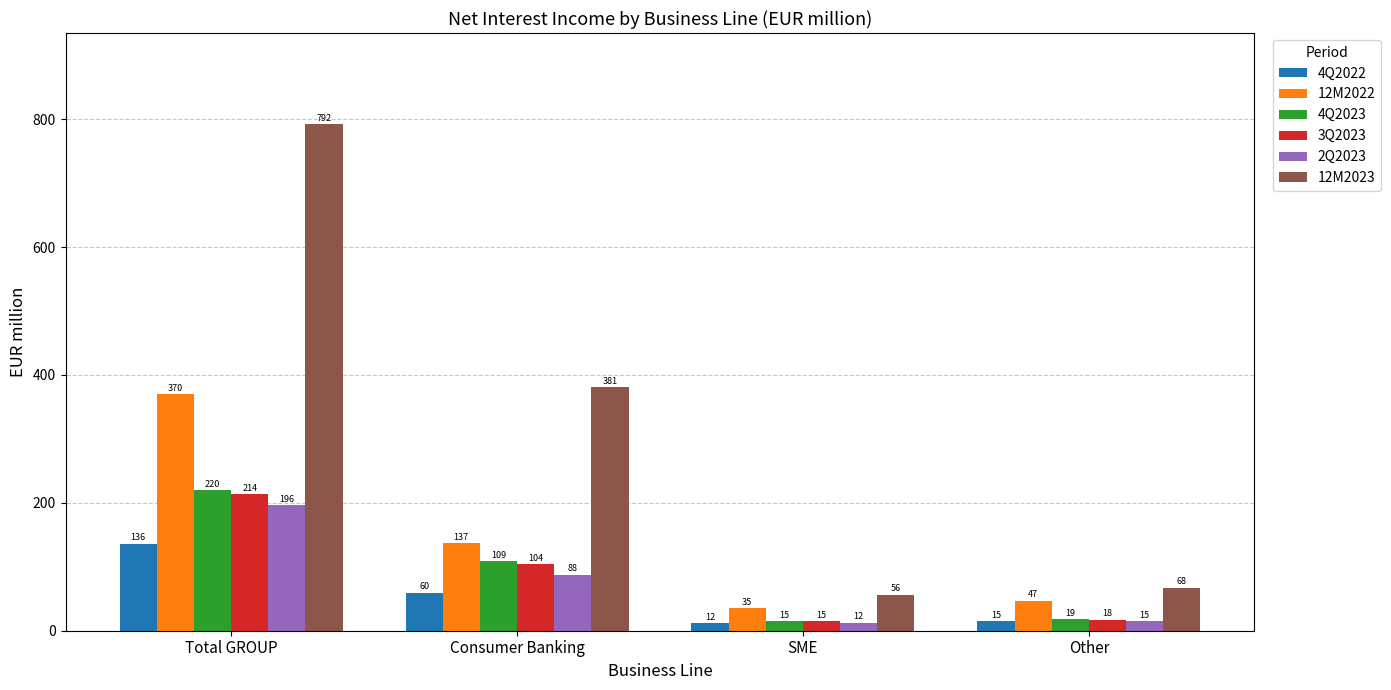

At which category is the sum across all series the highest?

Total GROUP